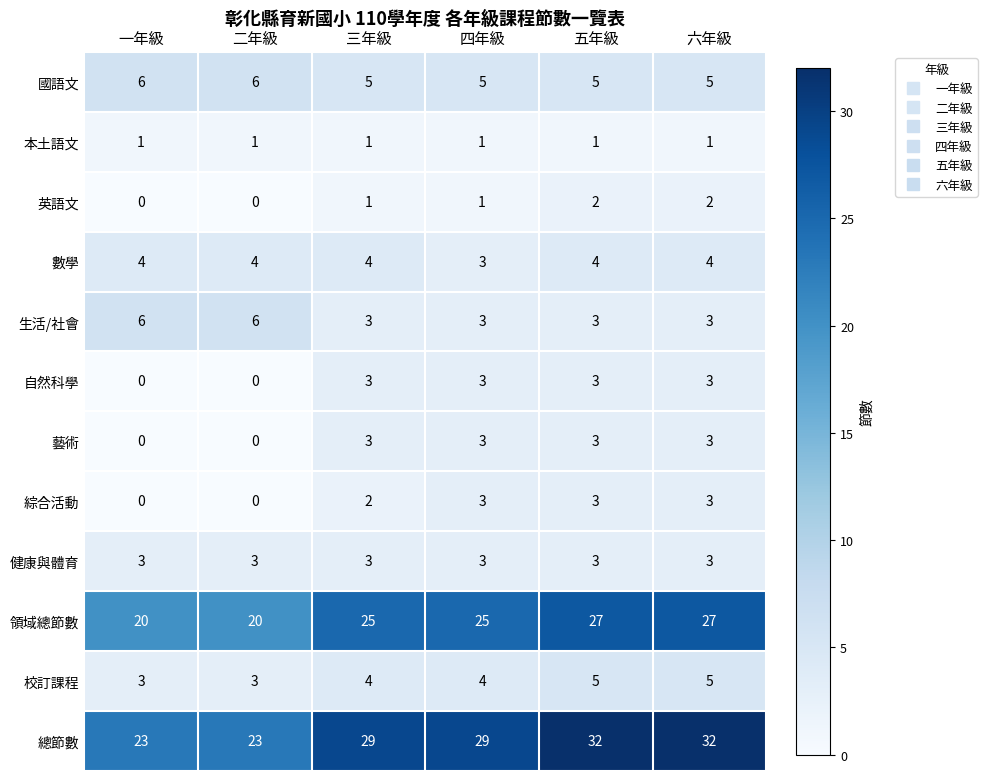

What is the difference between the highest and lowest values at 六年級?

31